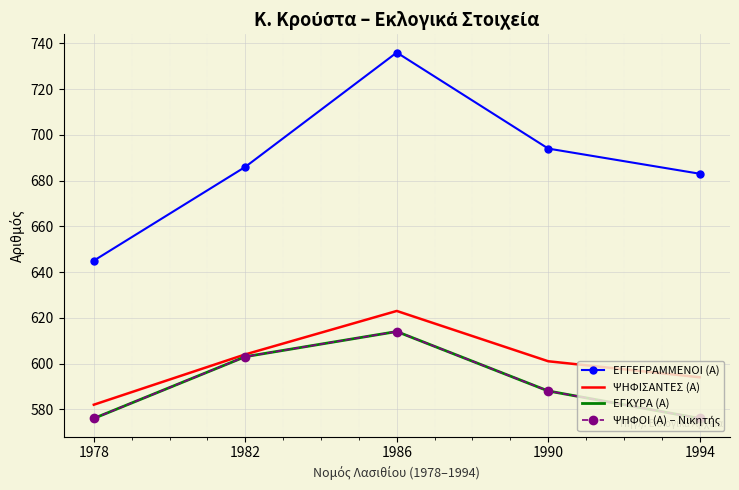

Rank the series by their maximum value, from lowest to highest.

ΕΓΚΥΡΑ (Α), ΨΗΦΟΙ (Α) – Νικητής, ΨΗΦΙΣΑΝΤΕΣ (Α), ΕΓΓΕΓΡΑΜΜΕΝΟΙ (Α)